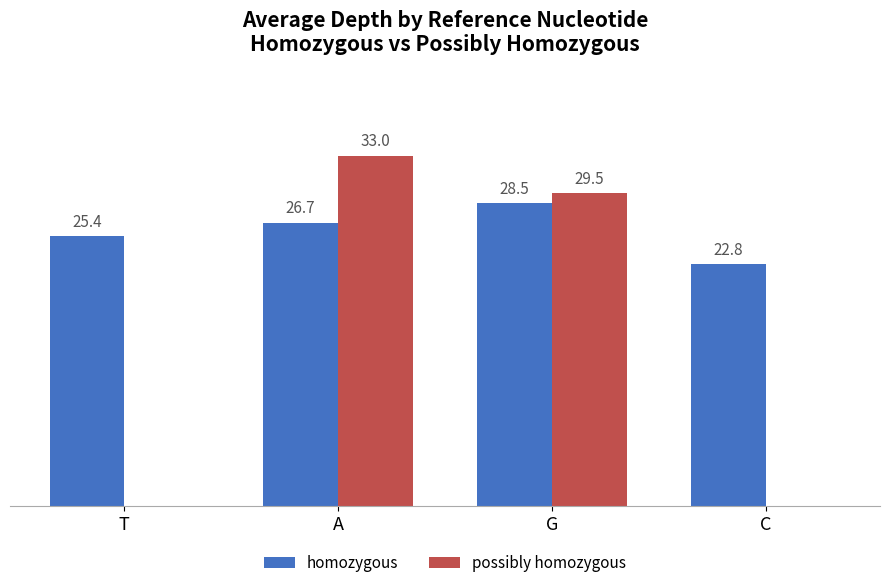

Is the value of possibly homozygous at A greater than the value of homozygous at A?

Yes